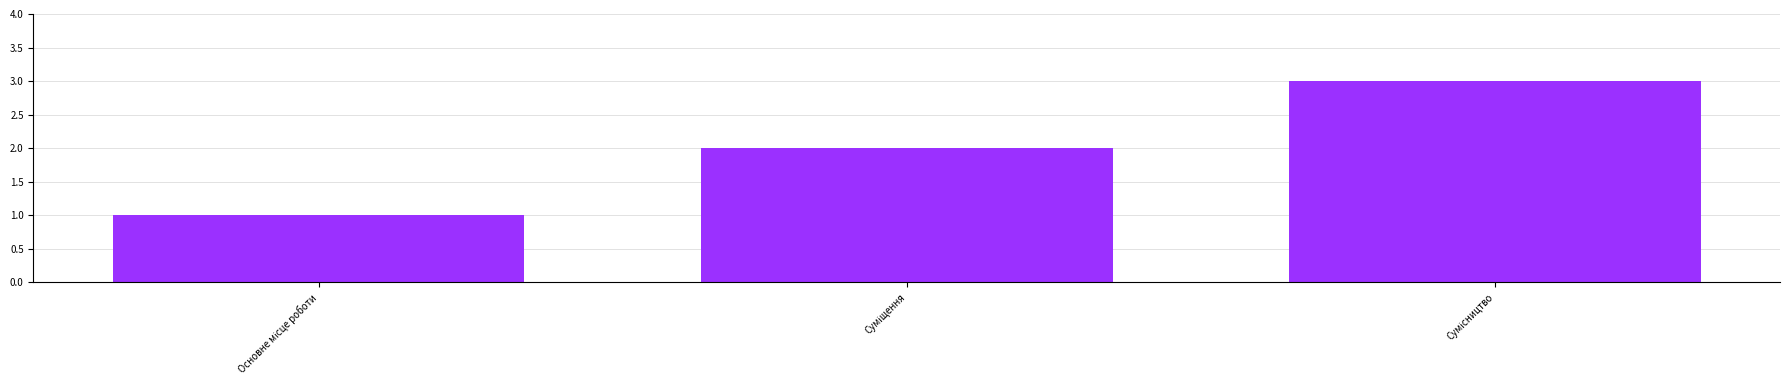

What is the maximum value shown in the chart?

3